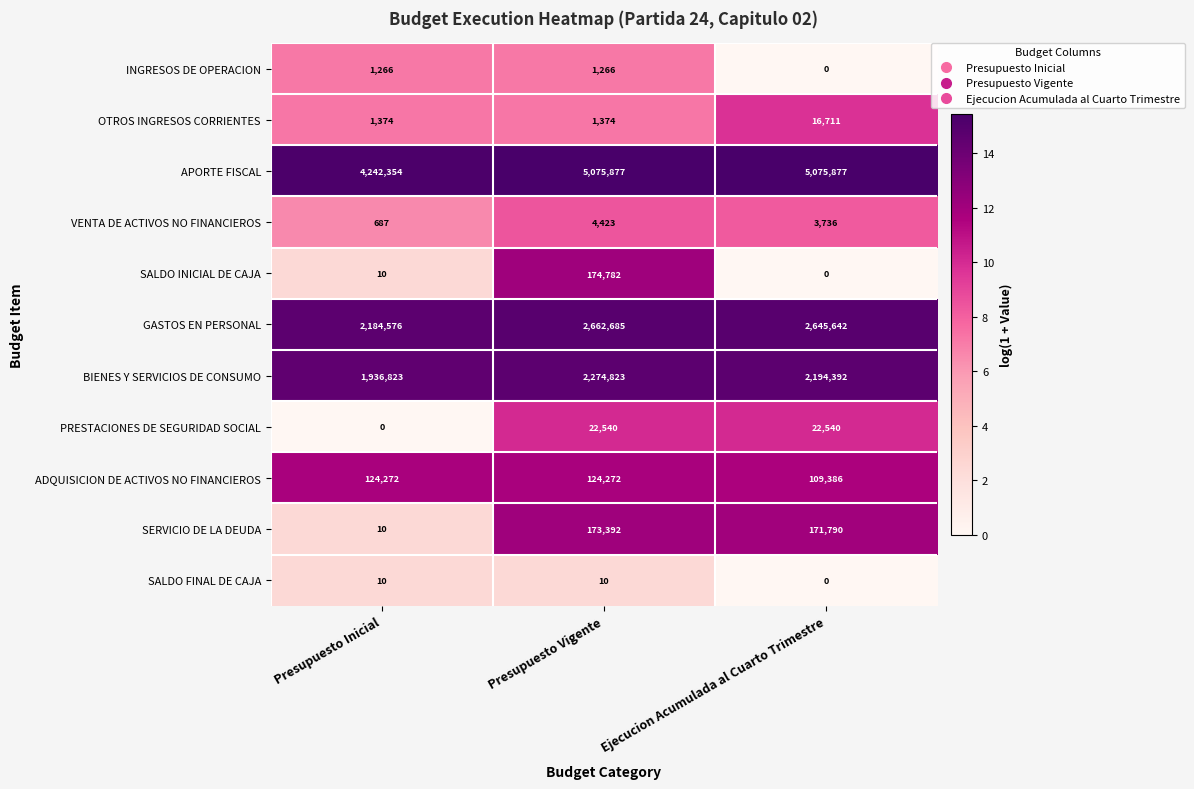

The value of INGRESOS DE OPERACION at Presupuesto Inicial is 2007. True or false?

False